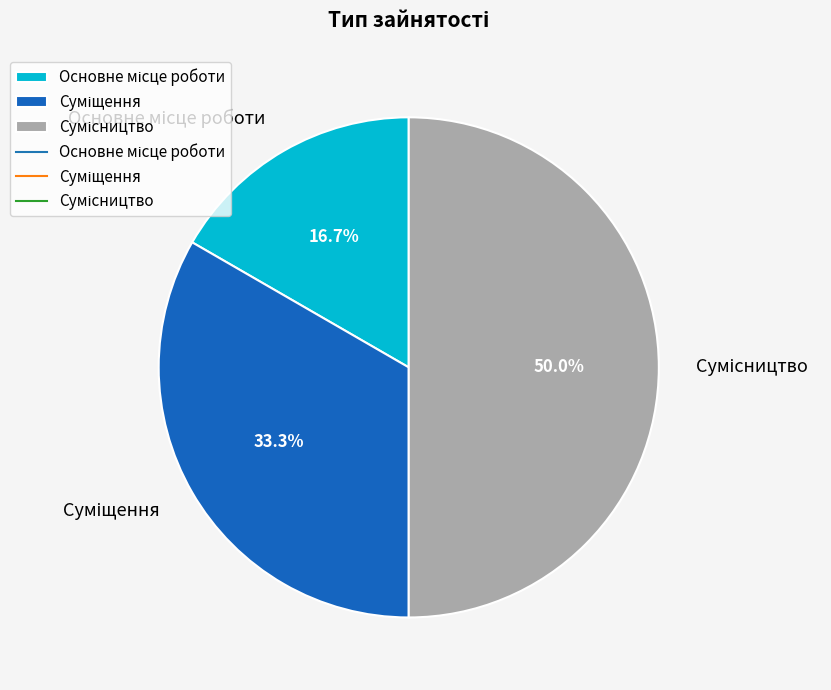

To the nearest percent, what is the average slice percentage?

33%